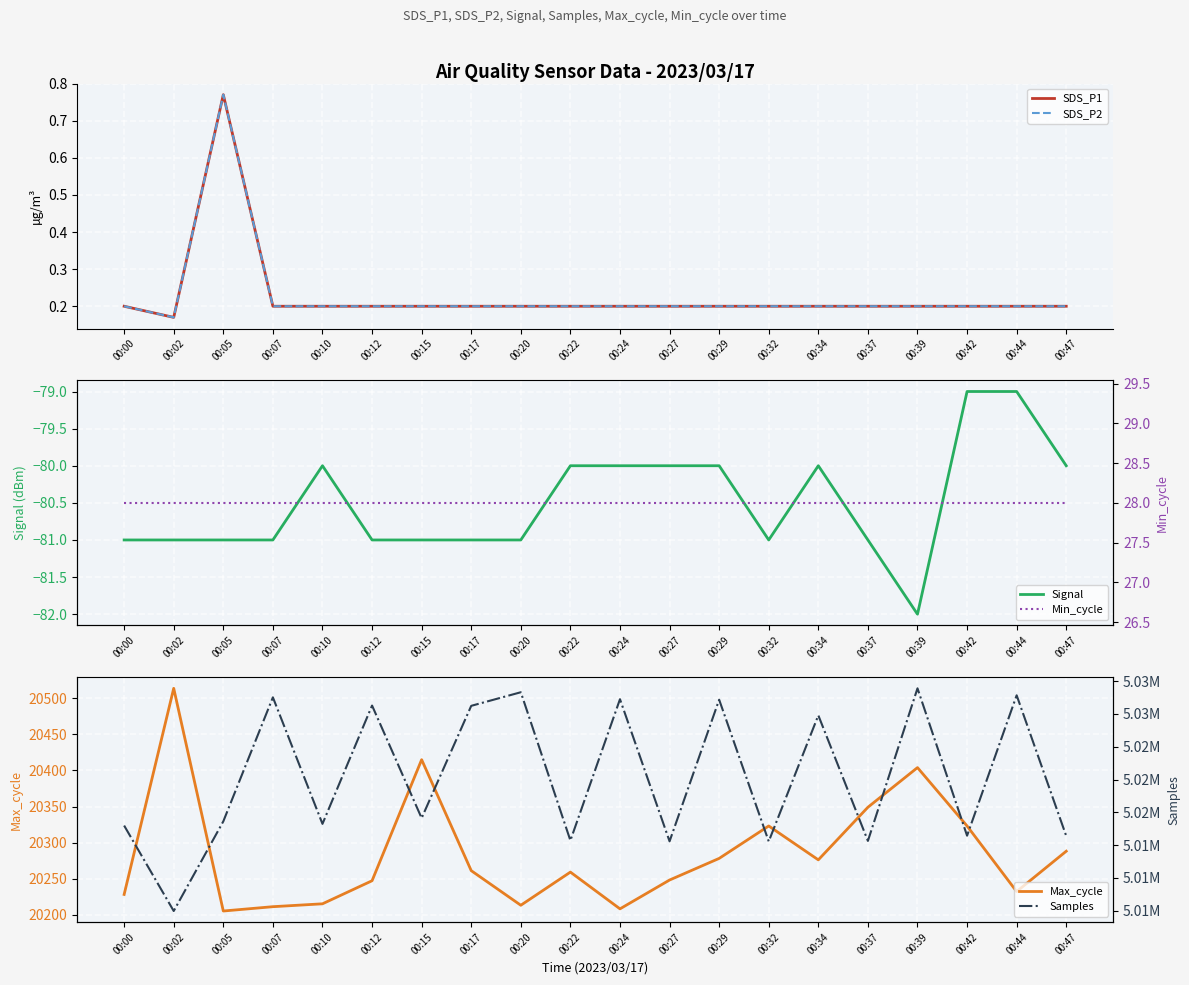

Between 00:10 and 00:32, which is larger?

00:10